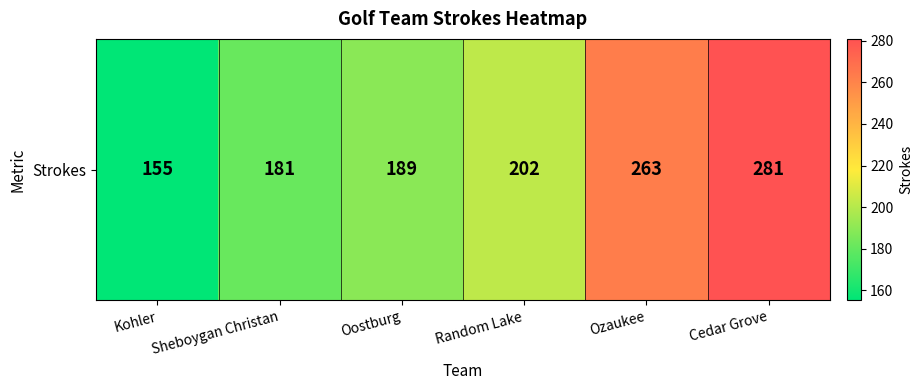

Reading left to right, extract all data points from this chart.

155	181	189	202	263	281